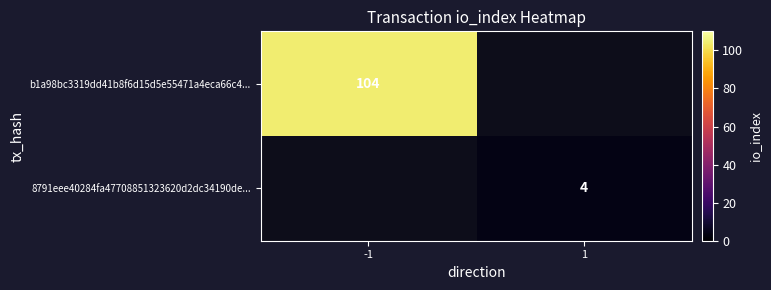

Is it true that b1a98bc3319dd41b8f6d15d5e55471a4eca66c4... equals 55 at -1?

False